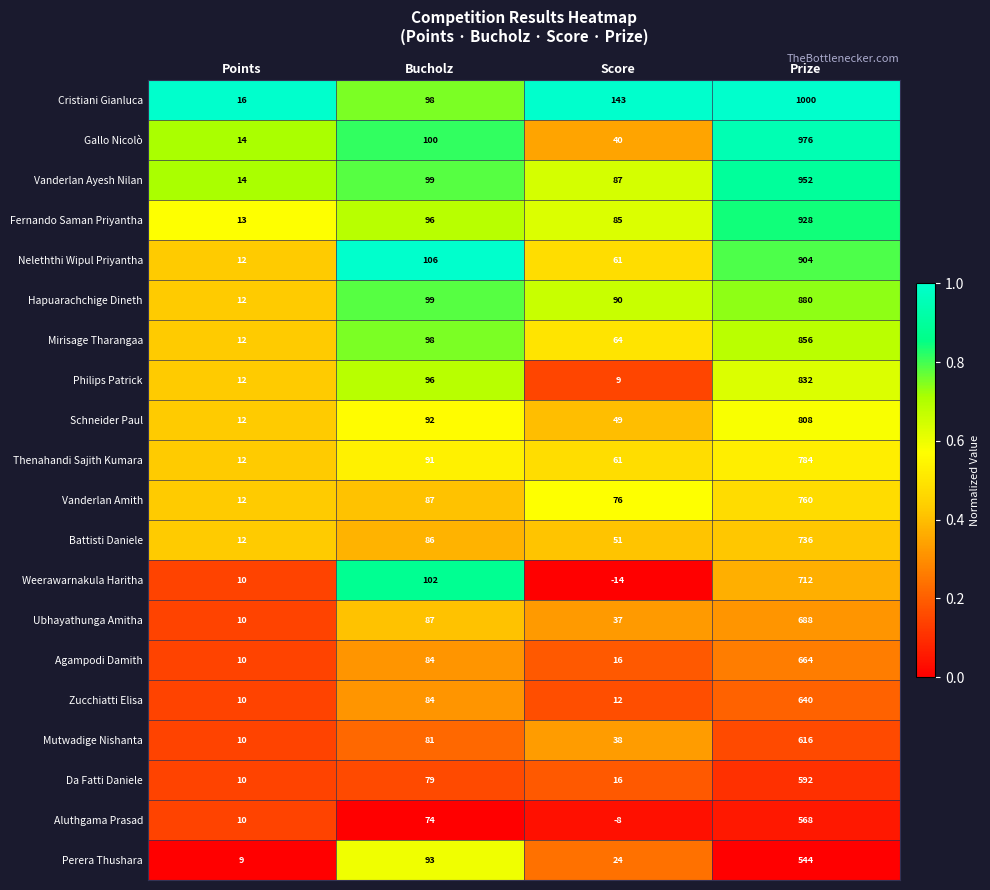

Is it true that Zucchiatti Elisa equals 42 at Bucholz?

False